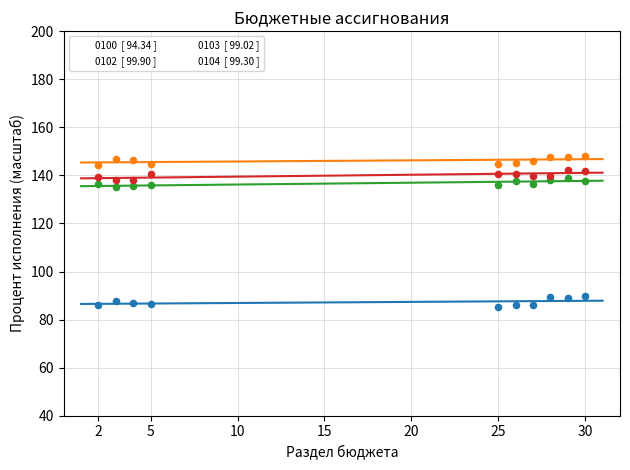

At how many categories does at least one series exceed 109?

10